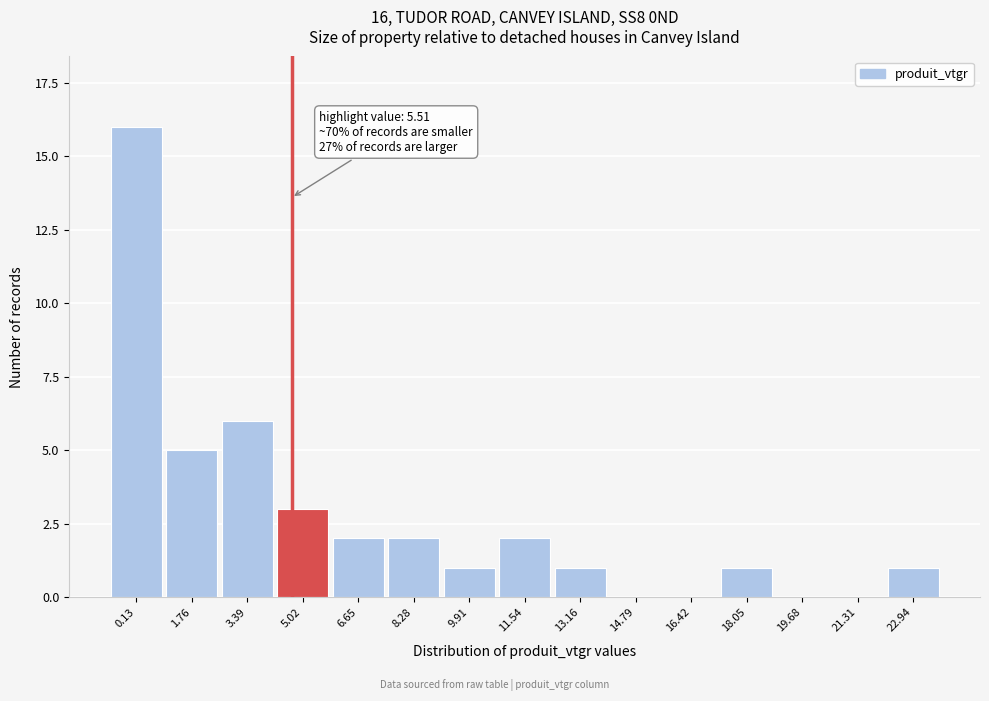

Reading left to right, transcribe all the data shown in this chart.

0.13=16	1.76=5	3.39=6	5.02=3	6.65=2	8.28=2	9.91=1	11.54=2	13.16=1	14.79=0	16.42=0	18.05=1	19.68=0	21.31=0	22.94=1